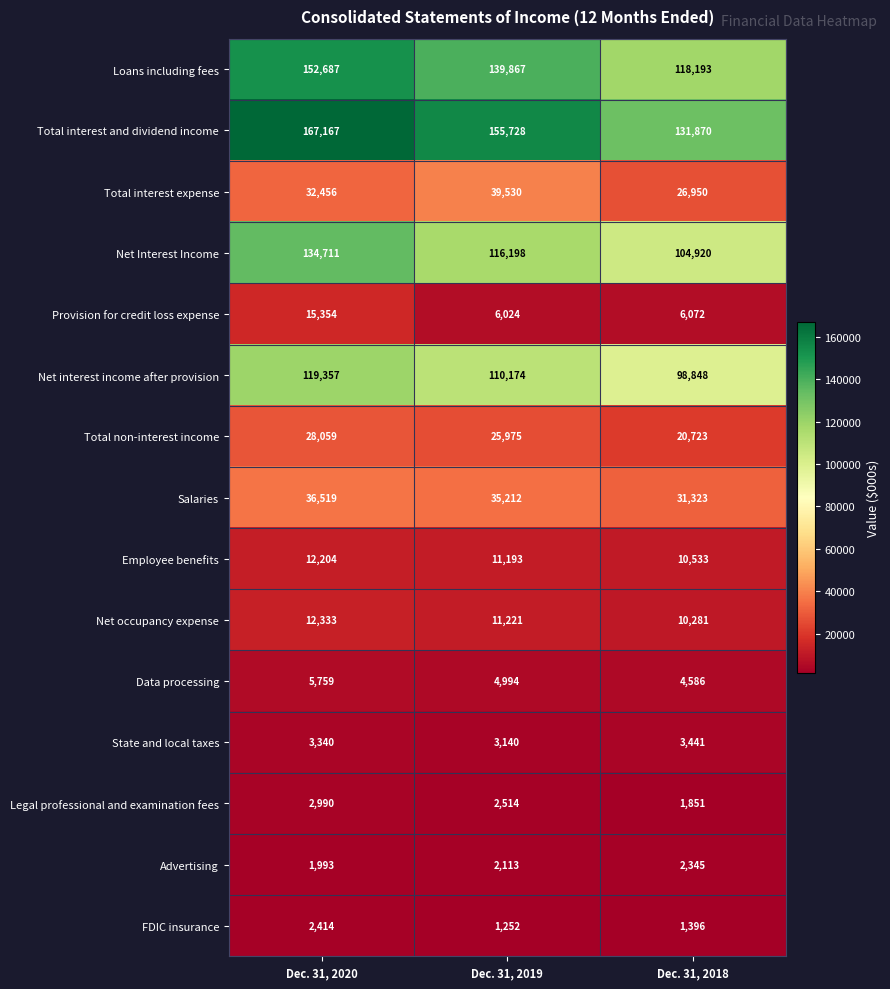

The Net occupancy expense series shows 3420 at Dec. 31, 2020. True or false?

False